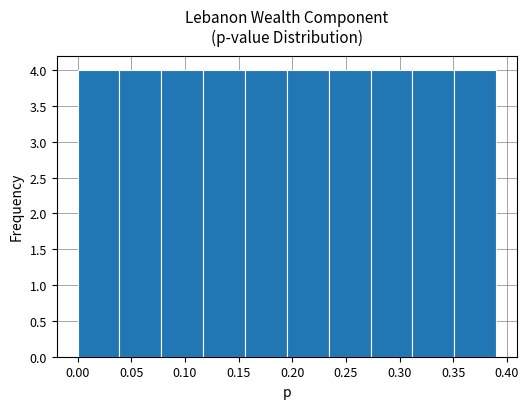

Reading left to right, transcribe this chart: for each bar, give the range it covers on the x-axis and its height. Neither the bar edges nor the heights are printed on the chart, so give them approximately, as read against the axes.

0.000 to 0.039: 4
0.039 to 0.078: 4
0.078 to 0.117: 4
0.117 to 0.156: 4
0.156 to 0.195: 4
0.195 to 0.234: 4
0.234 to 0.273: 4
0.273 to 0.312: 4
0.312 to 0.351: 4
0.351 to 0.390: 4